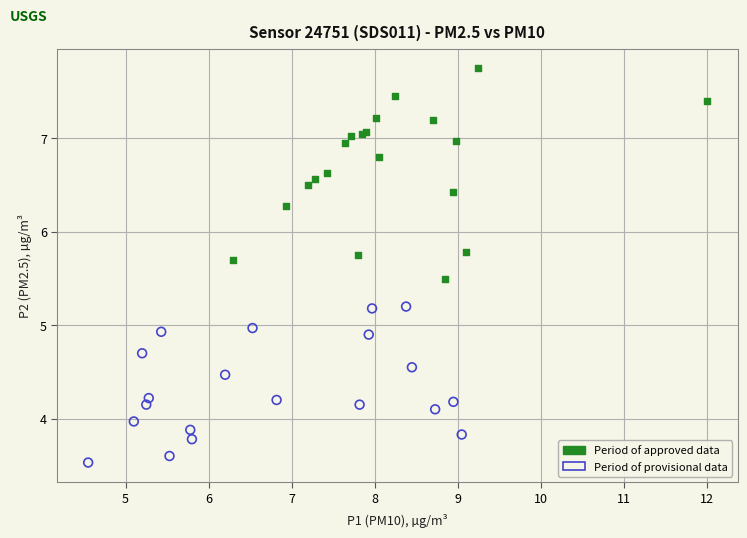

Which series has the widest spread of Y values?

Period of approved data